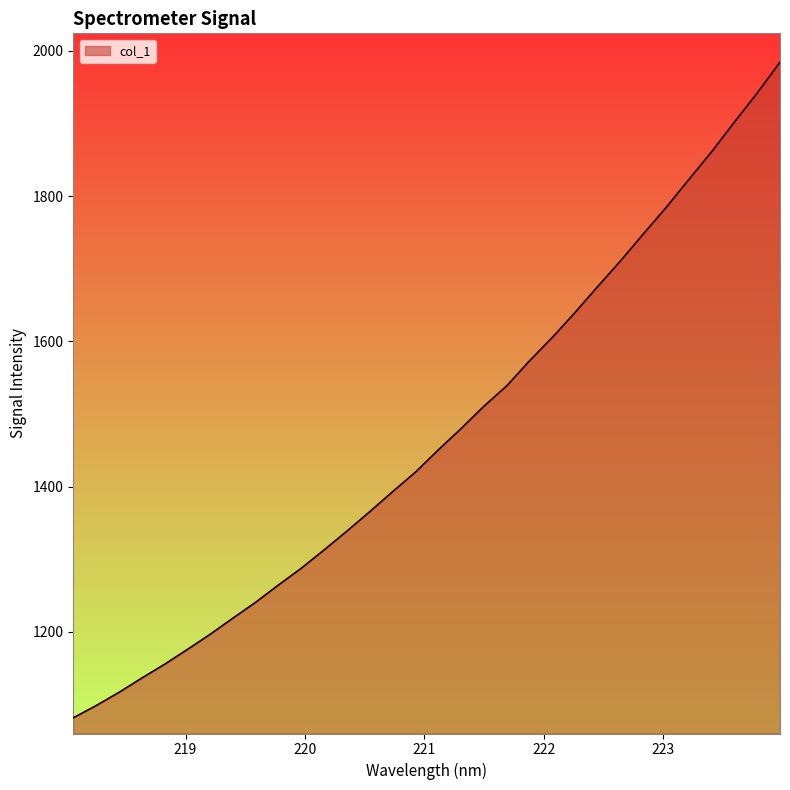

What is the greatest value displayed?

1984.3